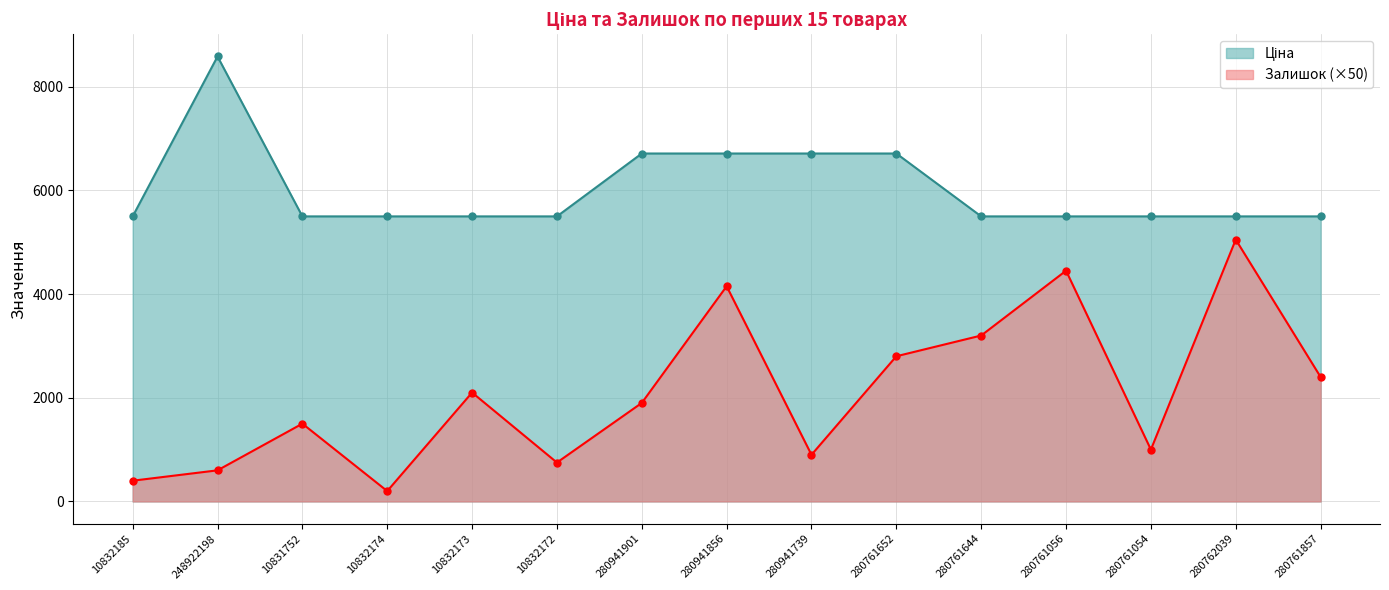

Which has a higher value, 280761652 or 280941739?

280761652